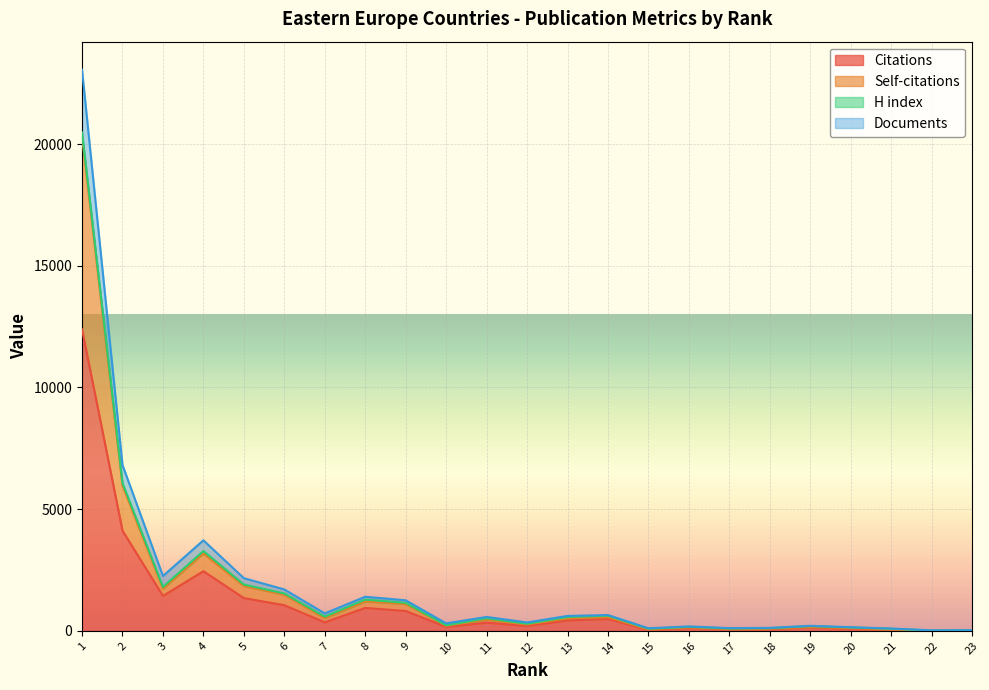

Does the chart display data point markers on the line(s)?

No